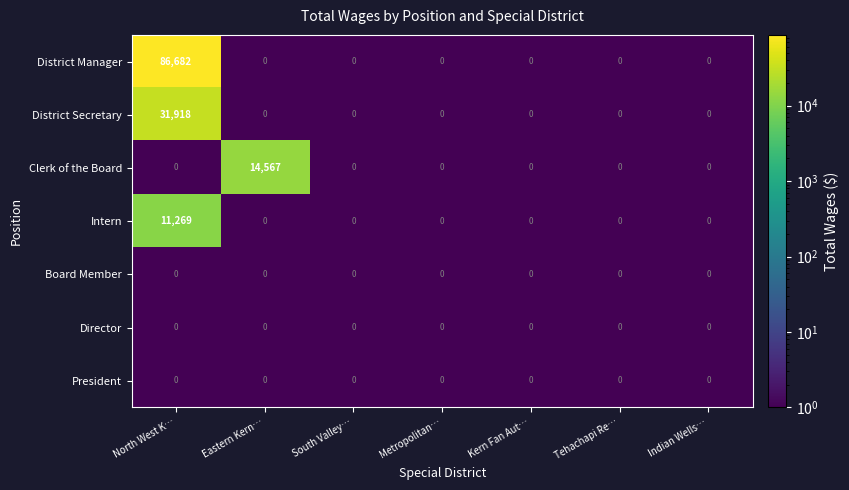

The District Manager series shows 0 at Tehachapi Re…. True or false?

True